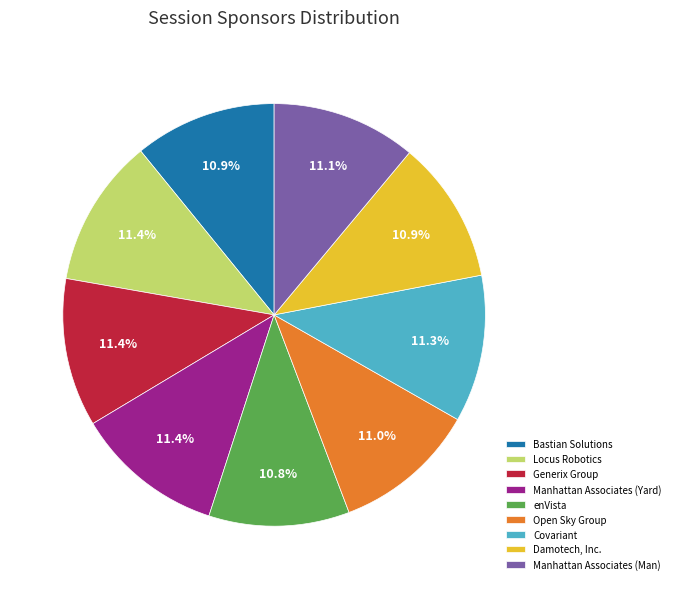

To the nearest percent, what percentage of the pie is Damotech, Inc.?

11%